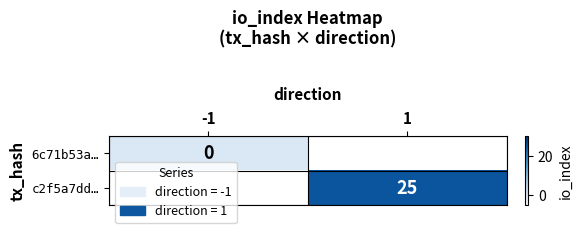

Is it true that c2f5a7dd… equals 12 at 1?

False